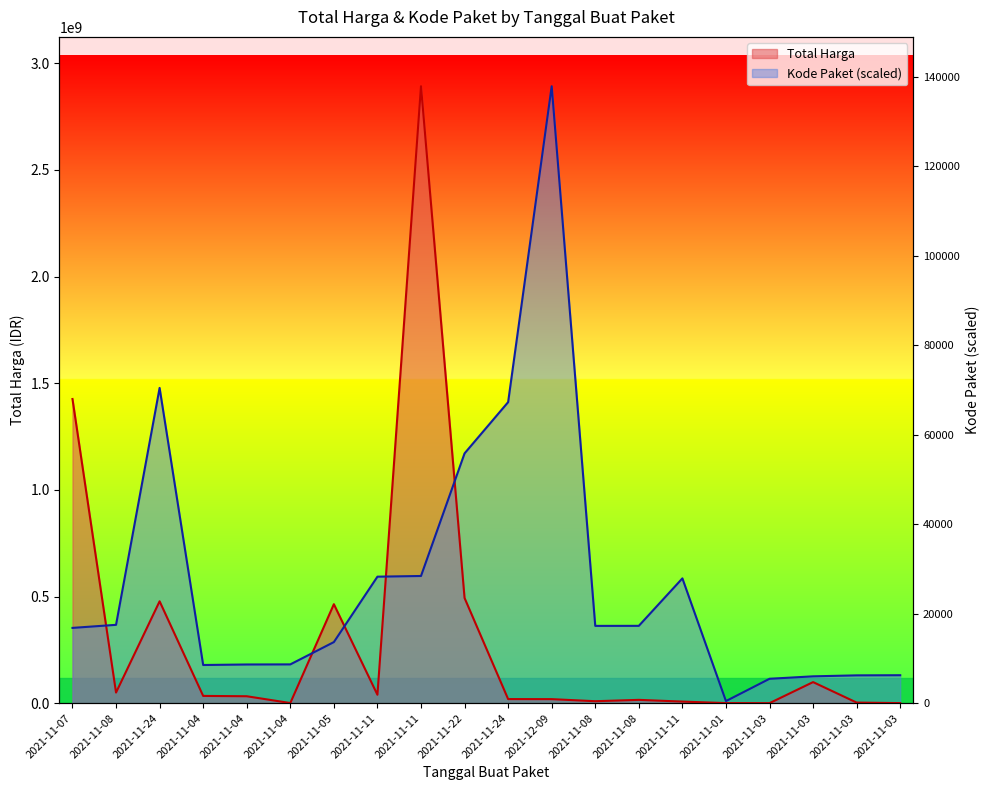

List the labels in order of value, largest first.

2021-12-09, 2021-11-24, 2021-11-24, 2021-11-22, 2021-11-11, 2021-11-11, 2021-11-11, 2021-11-08, 2021-11-08, 2021-11-08, 2021-11-07, 2021-11-05, 2021-11-04, 2021-11-04, 2021-11-04, 2021-11-03, 2021-11-03, 2021-11-03, 2021-11-03, 2021-11-01